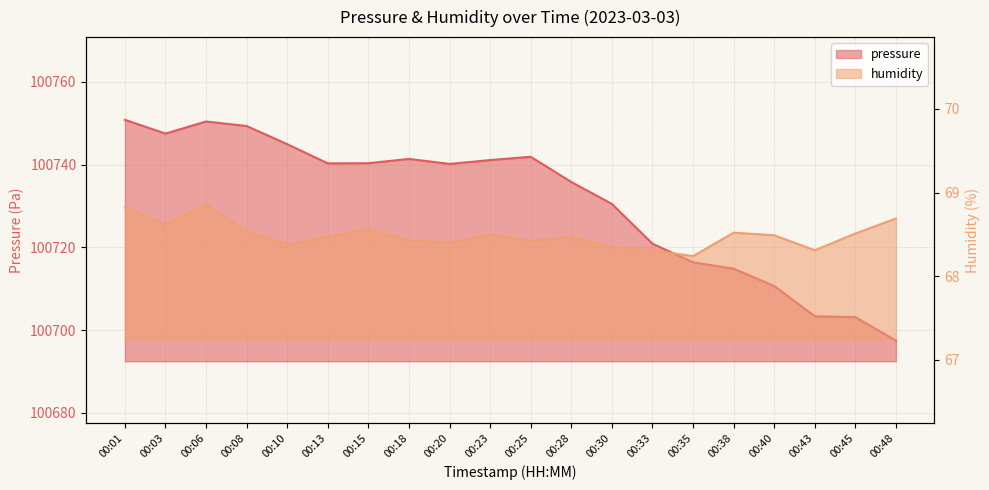

List the series in order of their peak value, highest first.

pressure, humidity